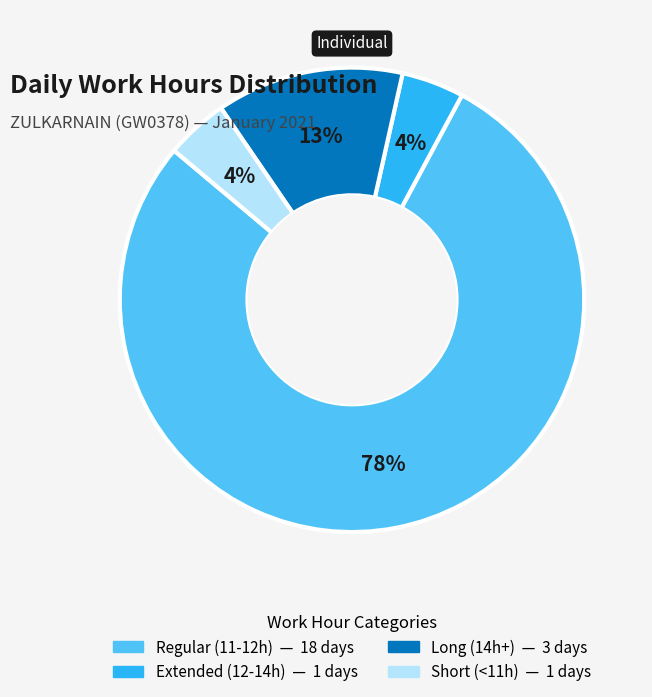

Does any single category account for the majority?

Yes